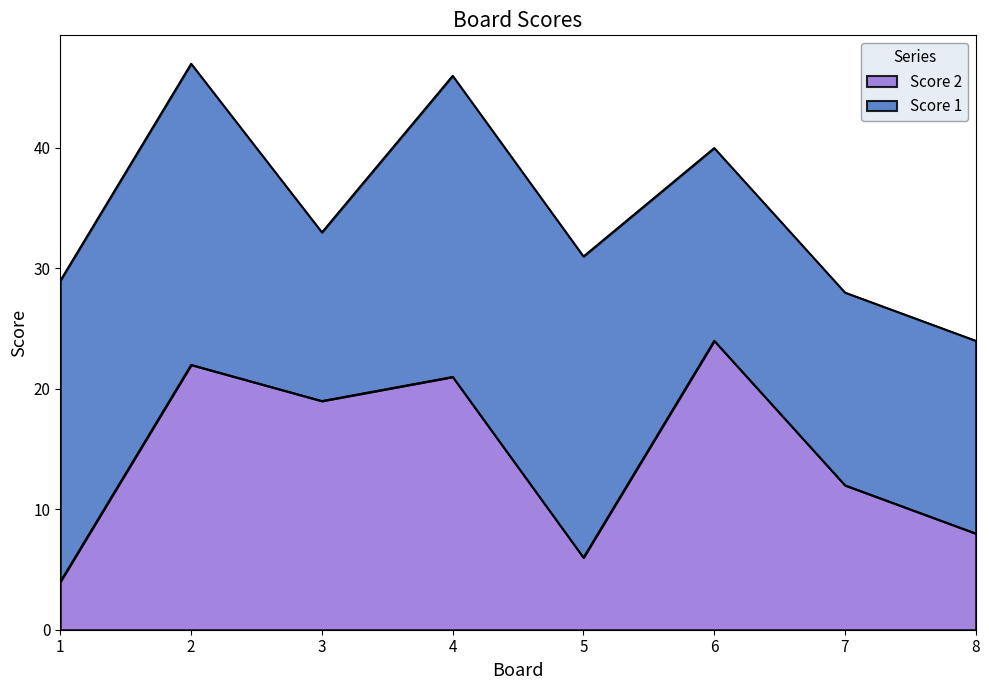

At which label is the value closest to 14?

7